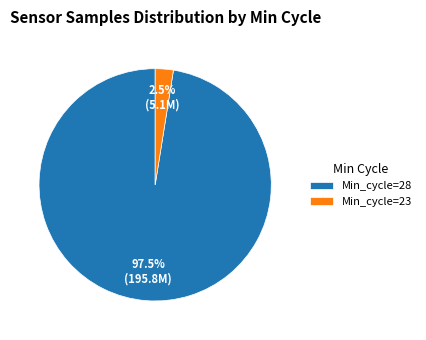

Is the sum of Min_cycle=23 and Min_cycle=28 greater than half?

Yes